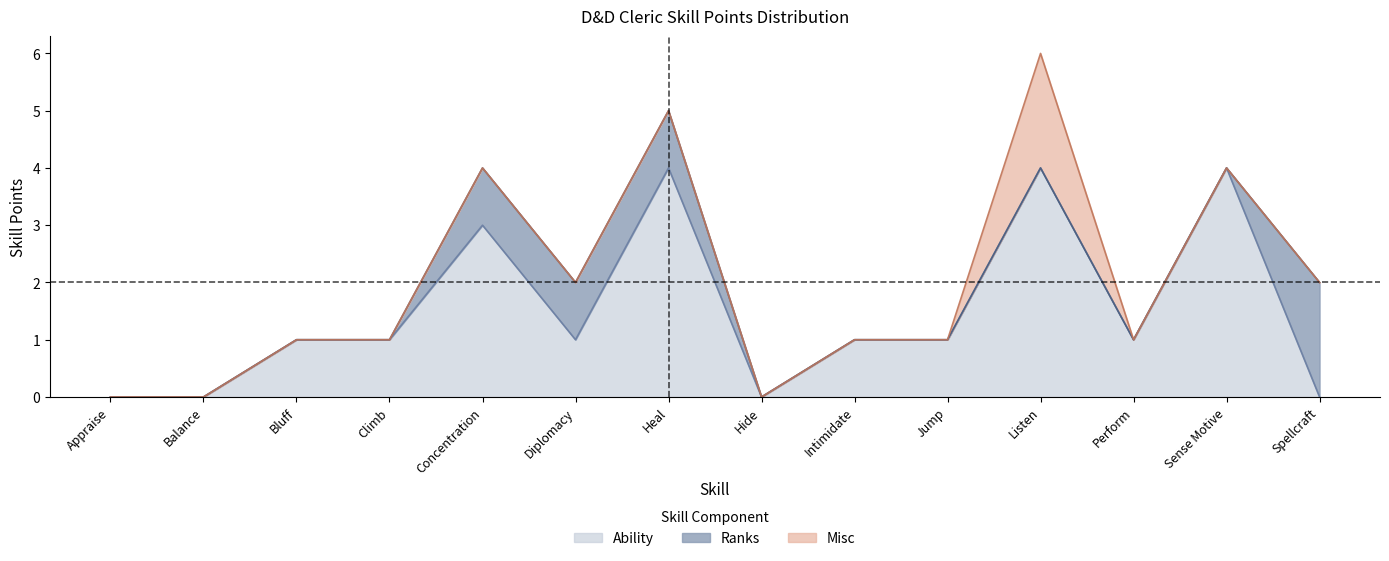

How many data points in Ranks are above 0?

4